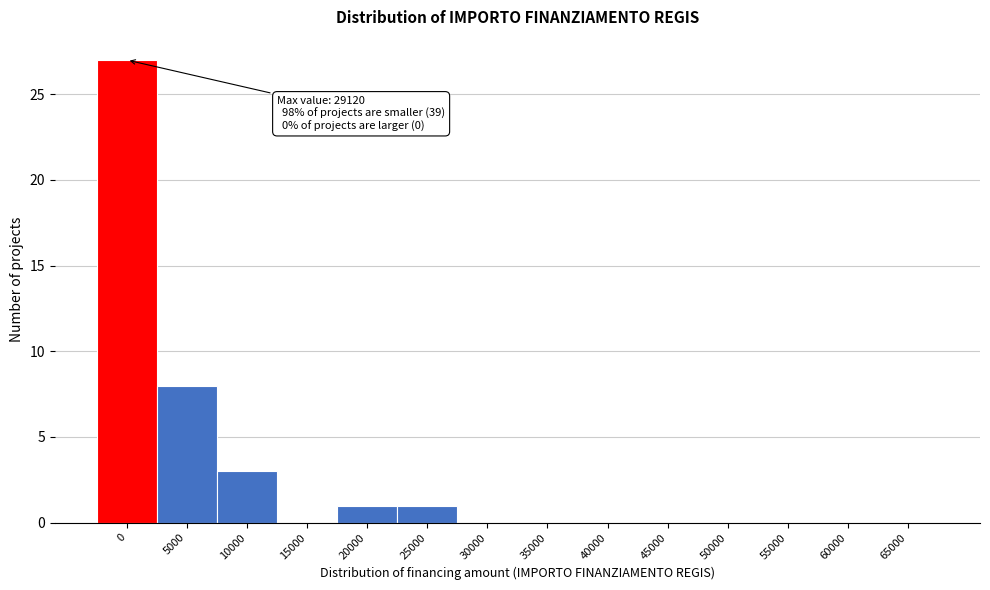

Reading right to left, extract all data points from this chart.

65000=0	60000=0	55000=0	50000=0	45000=0	40000=0	35000=0	30000=0	25000=1	20000=1	15000=0	10000=3	5000=8	0=27